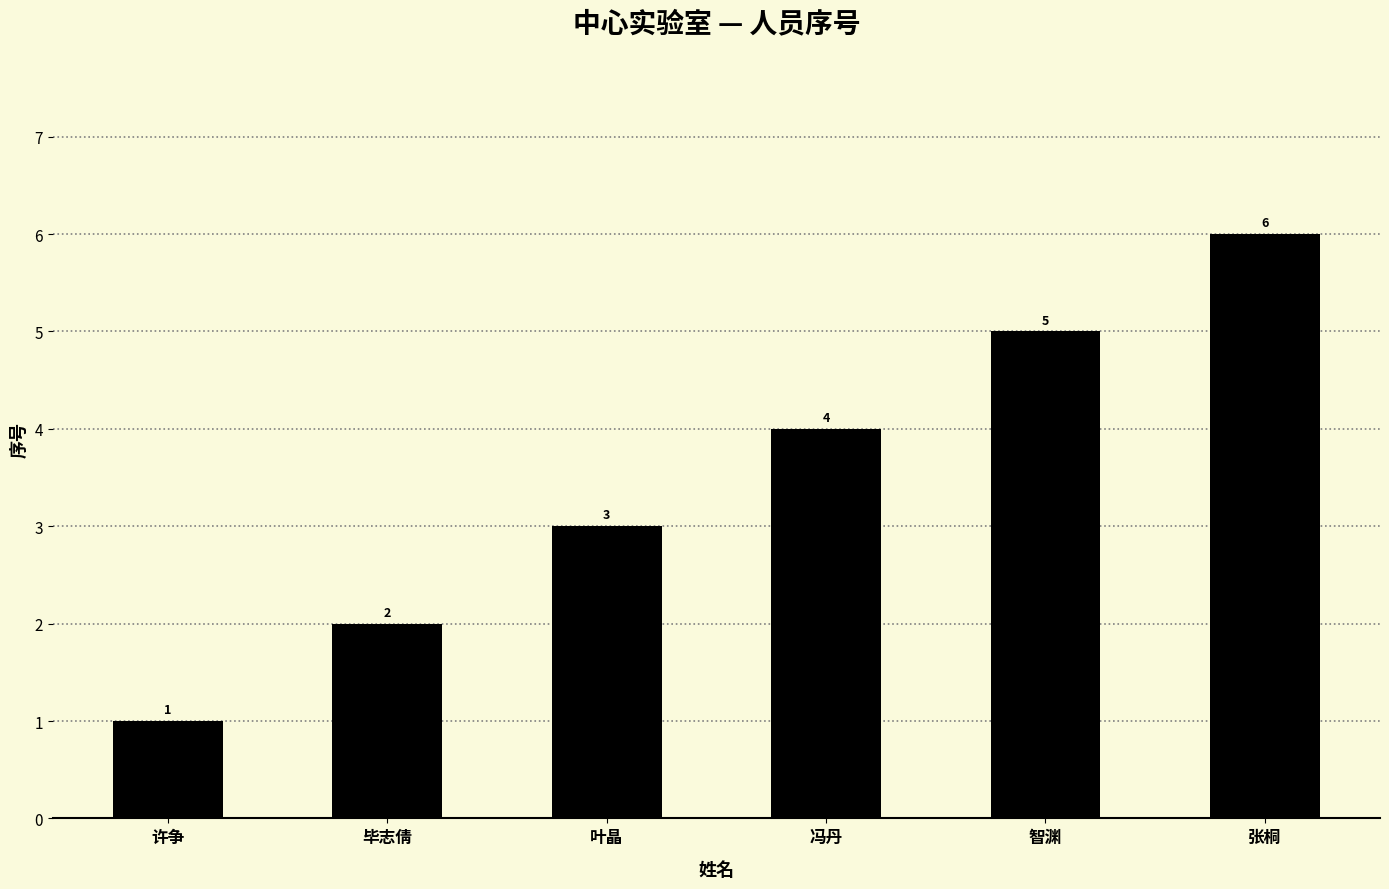

What is the difference between the values at 叶晶 and 张桐?

3